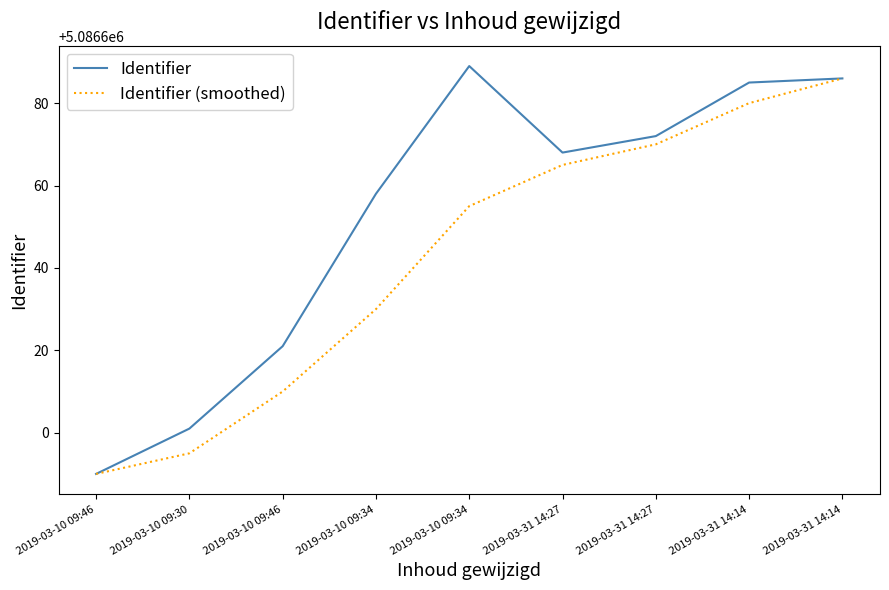

The Identifier (smoothed) series shows 5086630 at 2019-03-10 09:34. True or false?

True